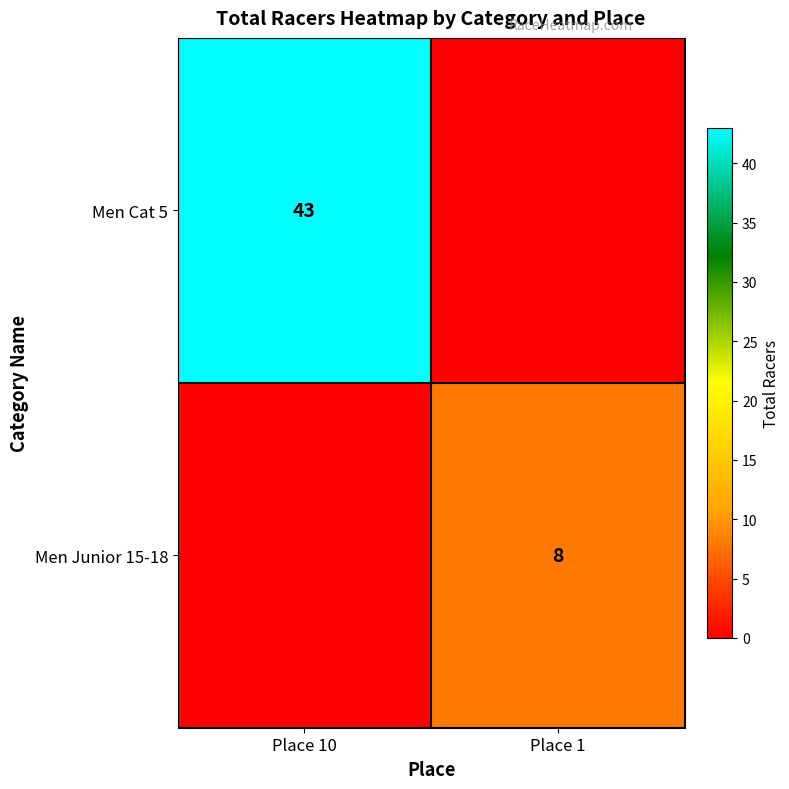

Is it true that Men Junior 15-18 equals 8 at Place 1?

True